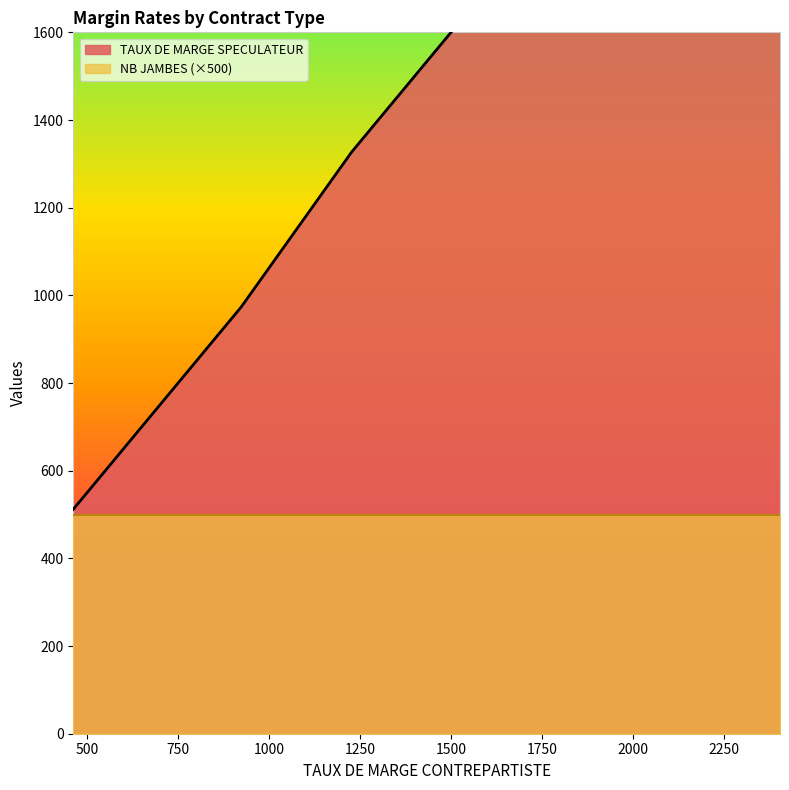

How many distinct data groups are displayed?

2